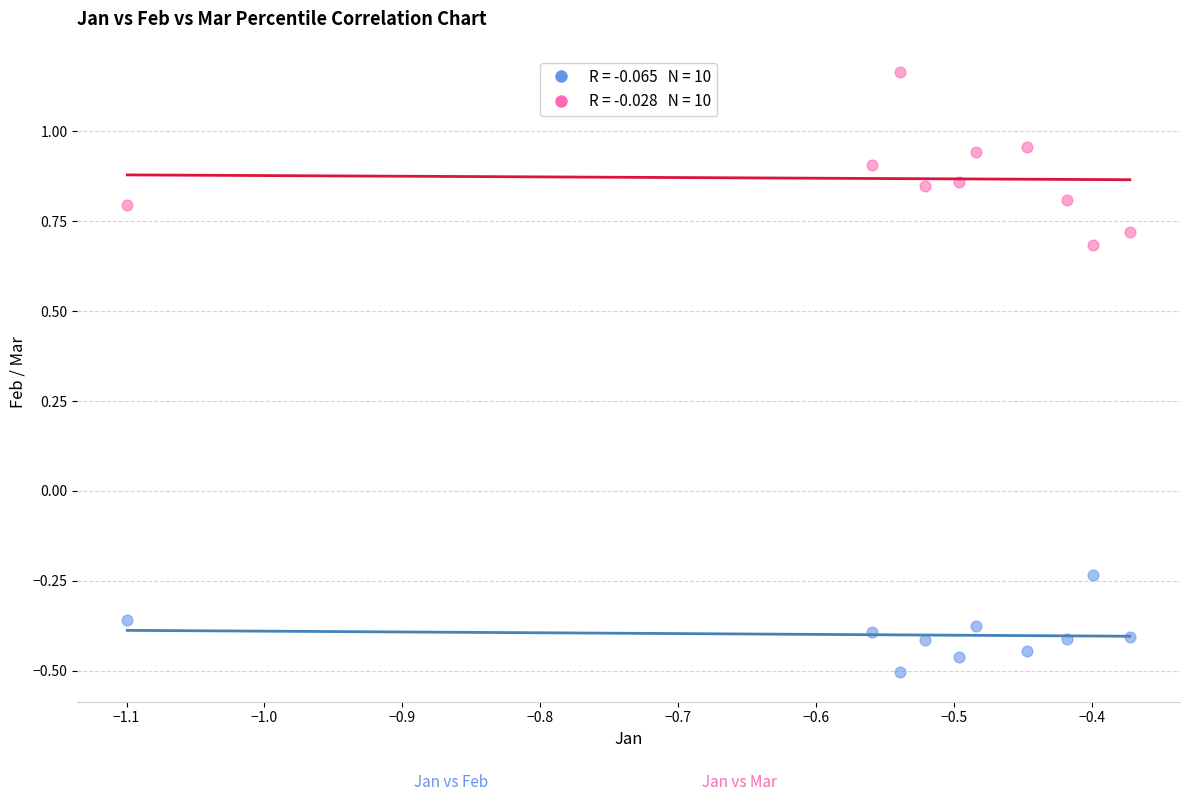

Across all data points, what is the range of Y values (max minus min)?

1.7